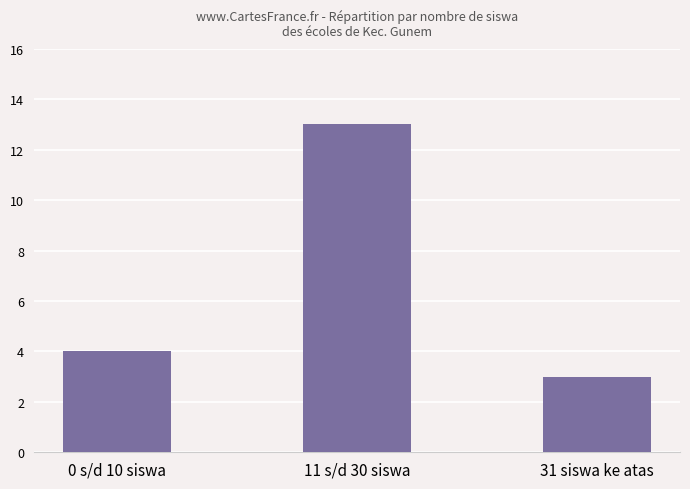

How many bars are there in total?

3